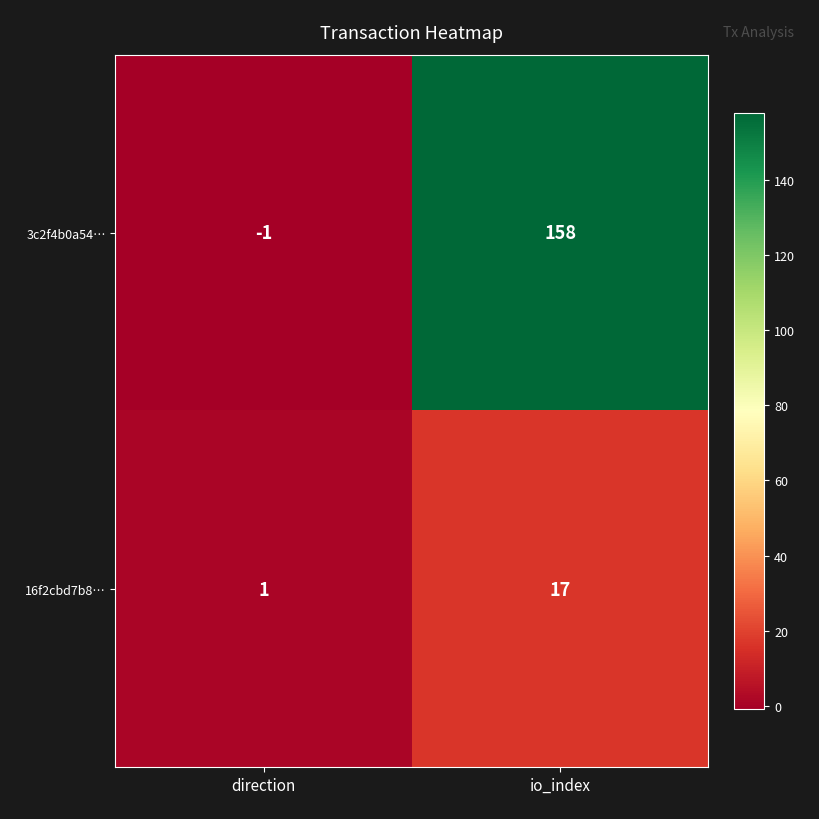

Reading left to right, extract all data points from this chart.

3c2f4b0a54…: -1	158
16f2cbd7b8…: 1	17